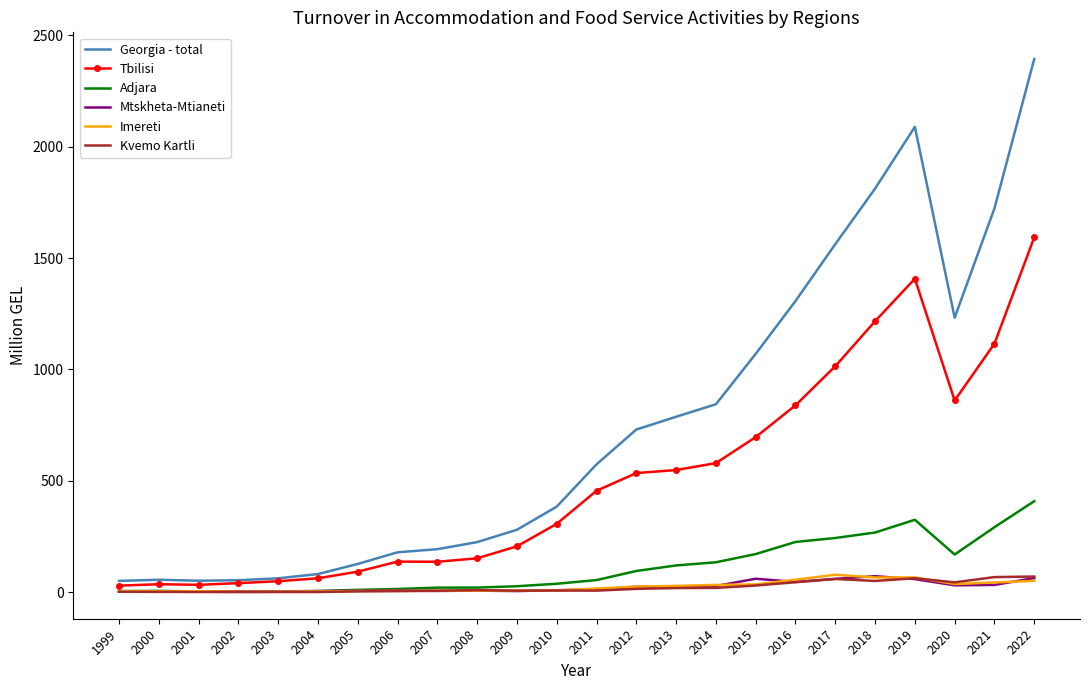

What is the total value across all series at 2001?

95.6